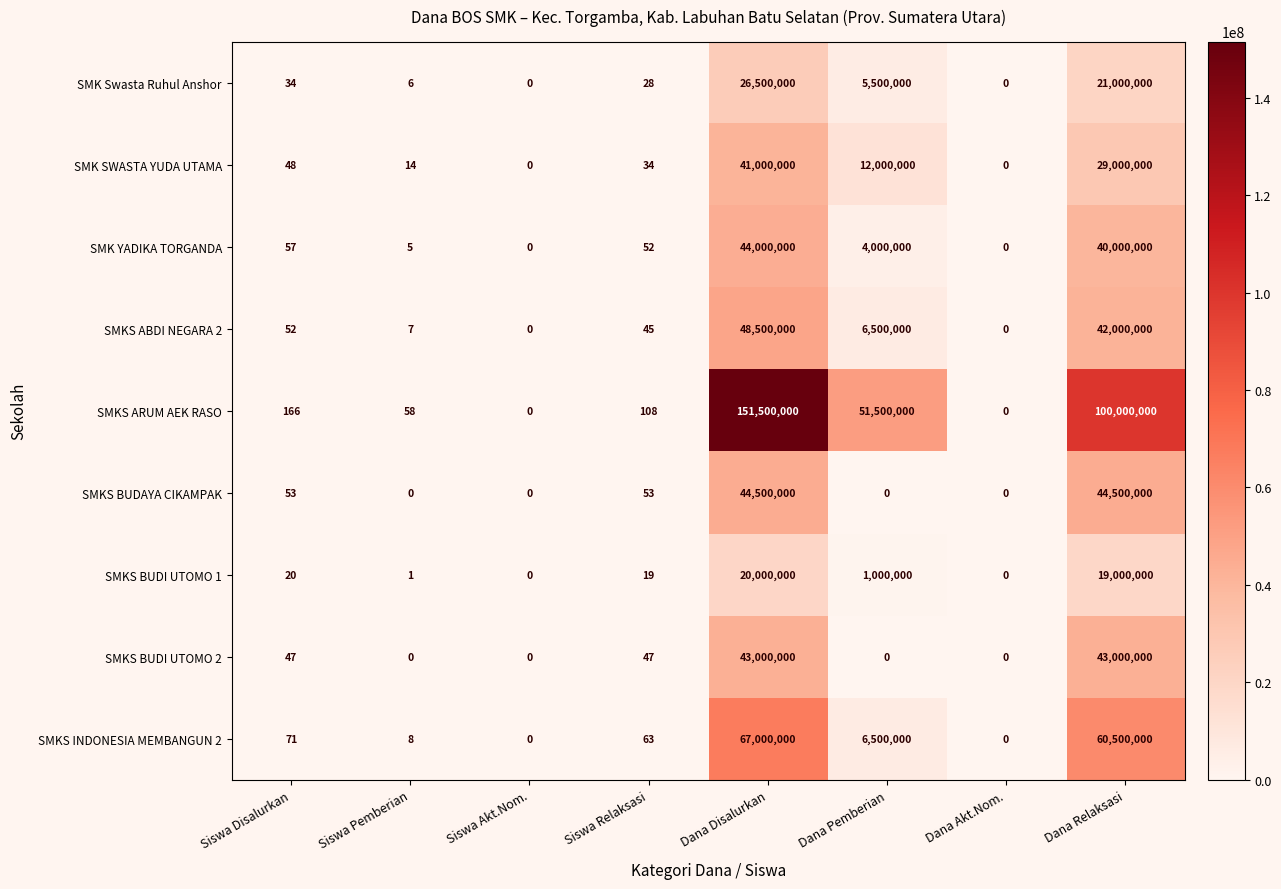

What is the highest value of the SMK SWASTA YUDA UTAMA series?

41000000